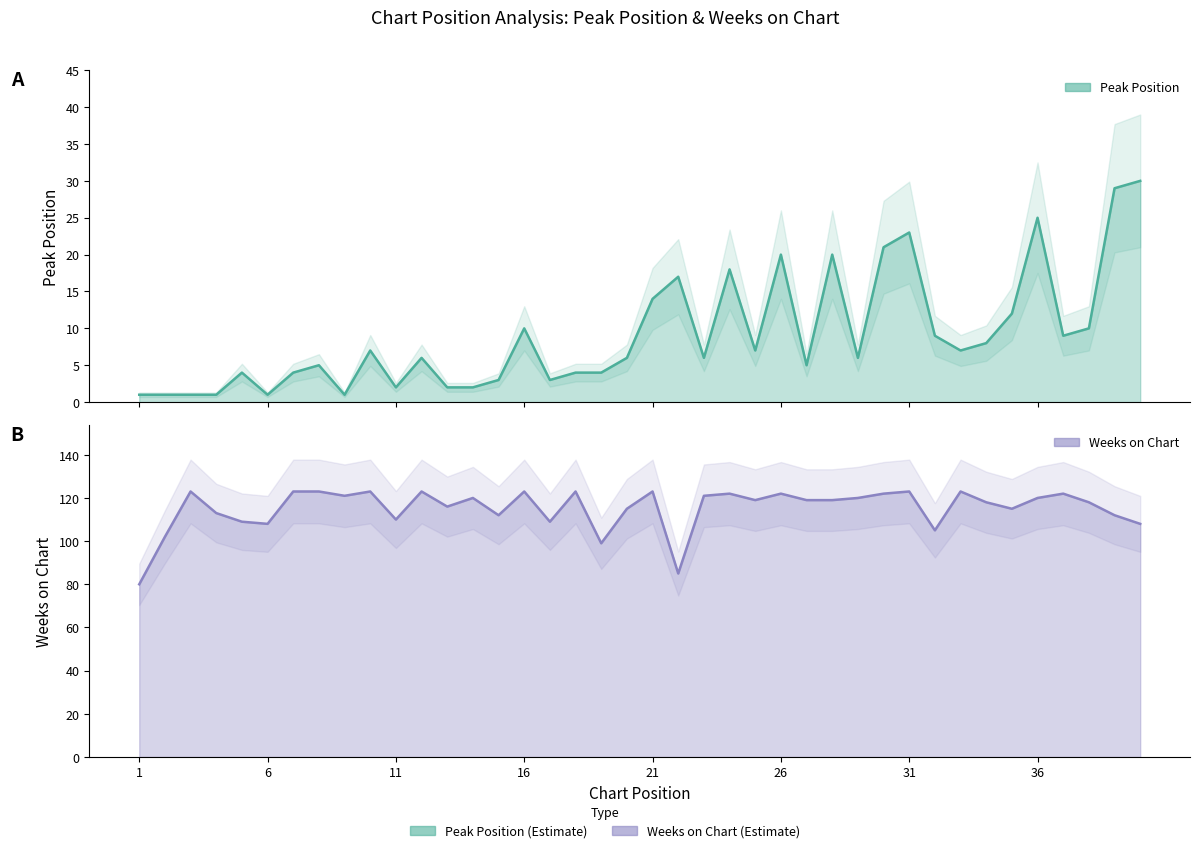

True or false: Peak Position has more than 0 points higher than both neighbors.

True